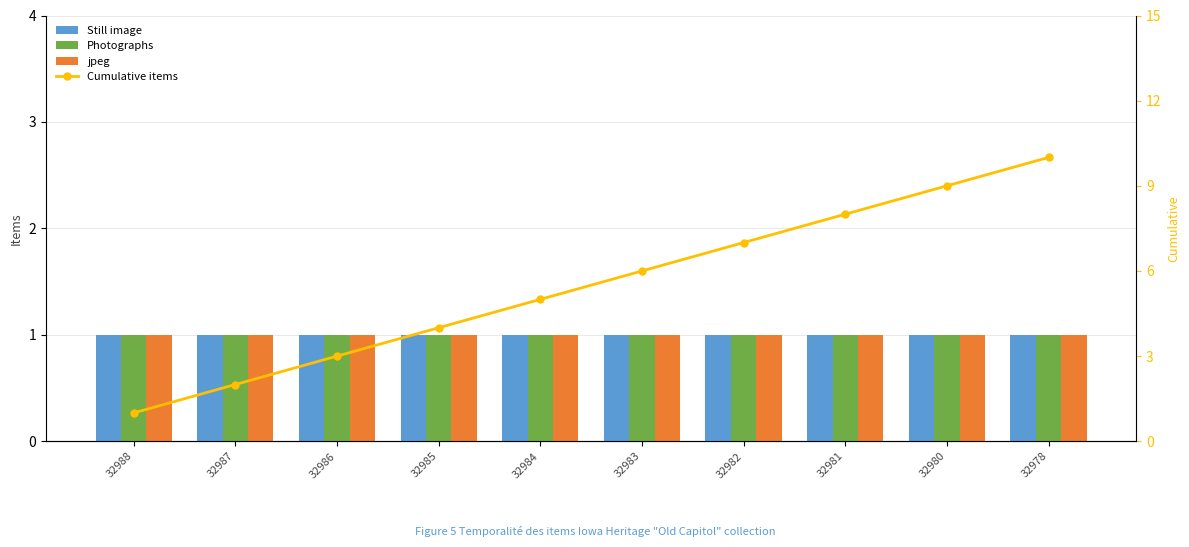

How many data points does each series have?

10